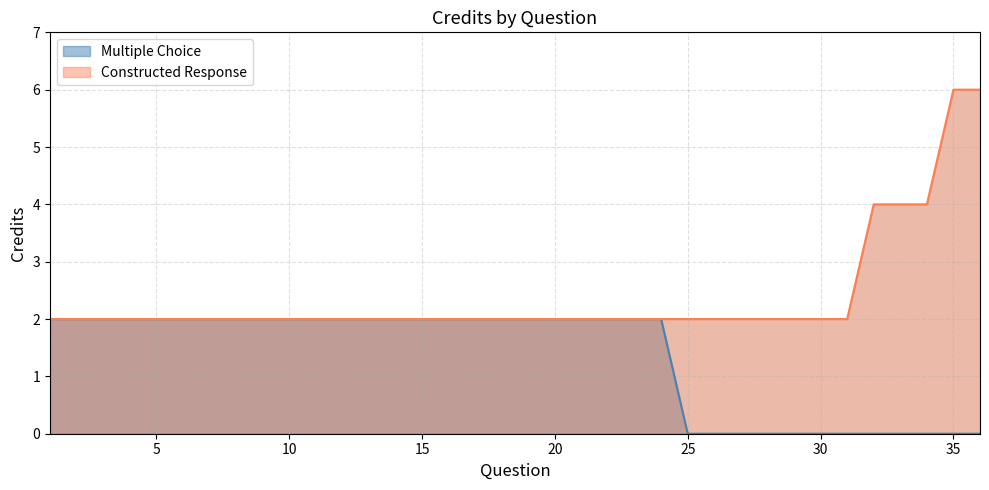

True or false: the data has more than 2 interior local peaks.

False